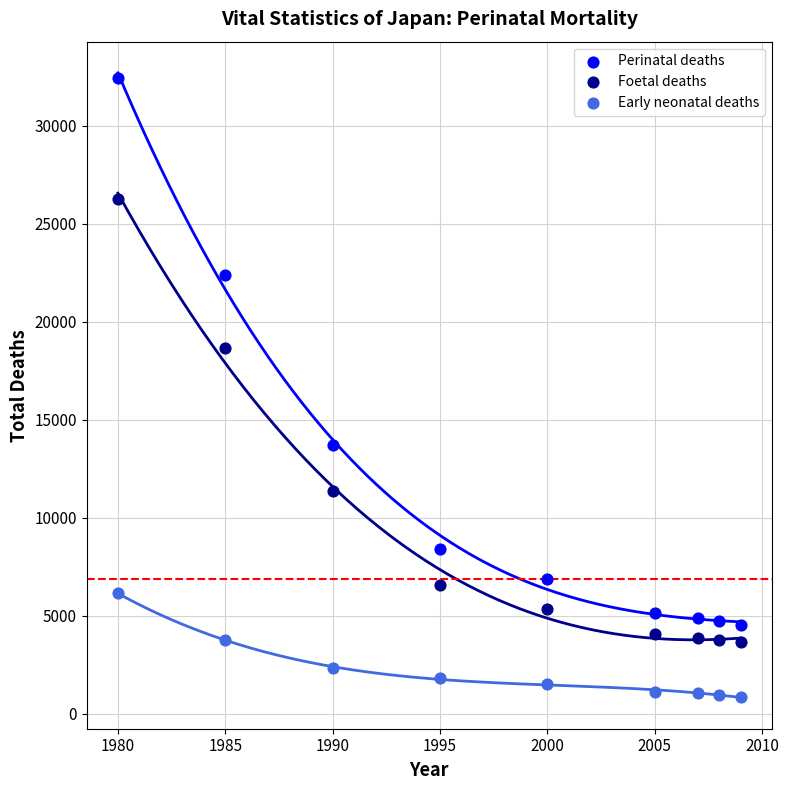

Which series contains the highest Y value?

Perinatal deaths